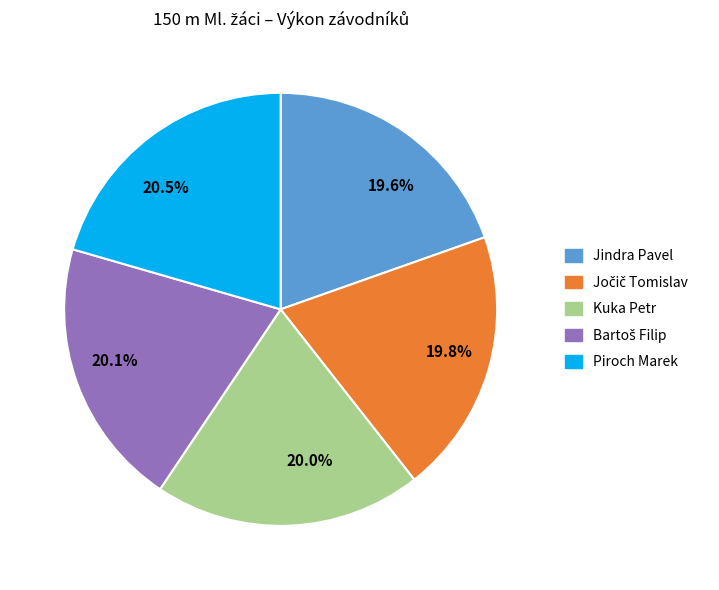

To the nearest percent, what portion does Kuka Petr represent?

20%